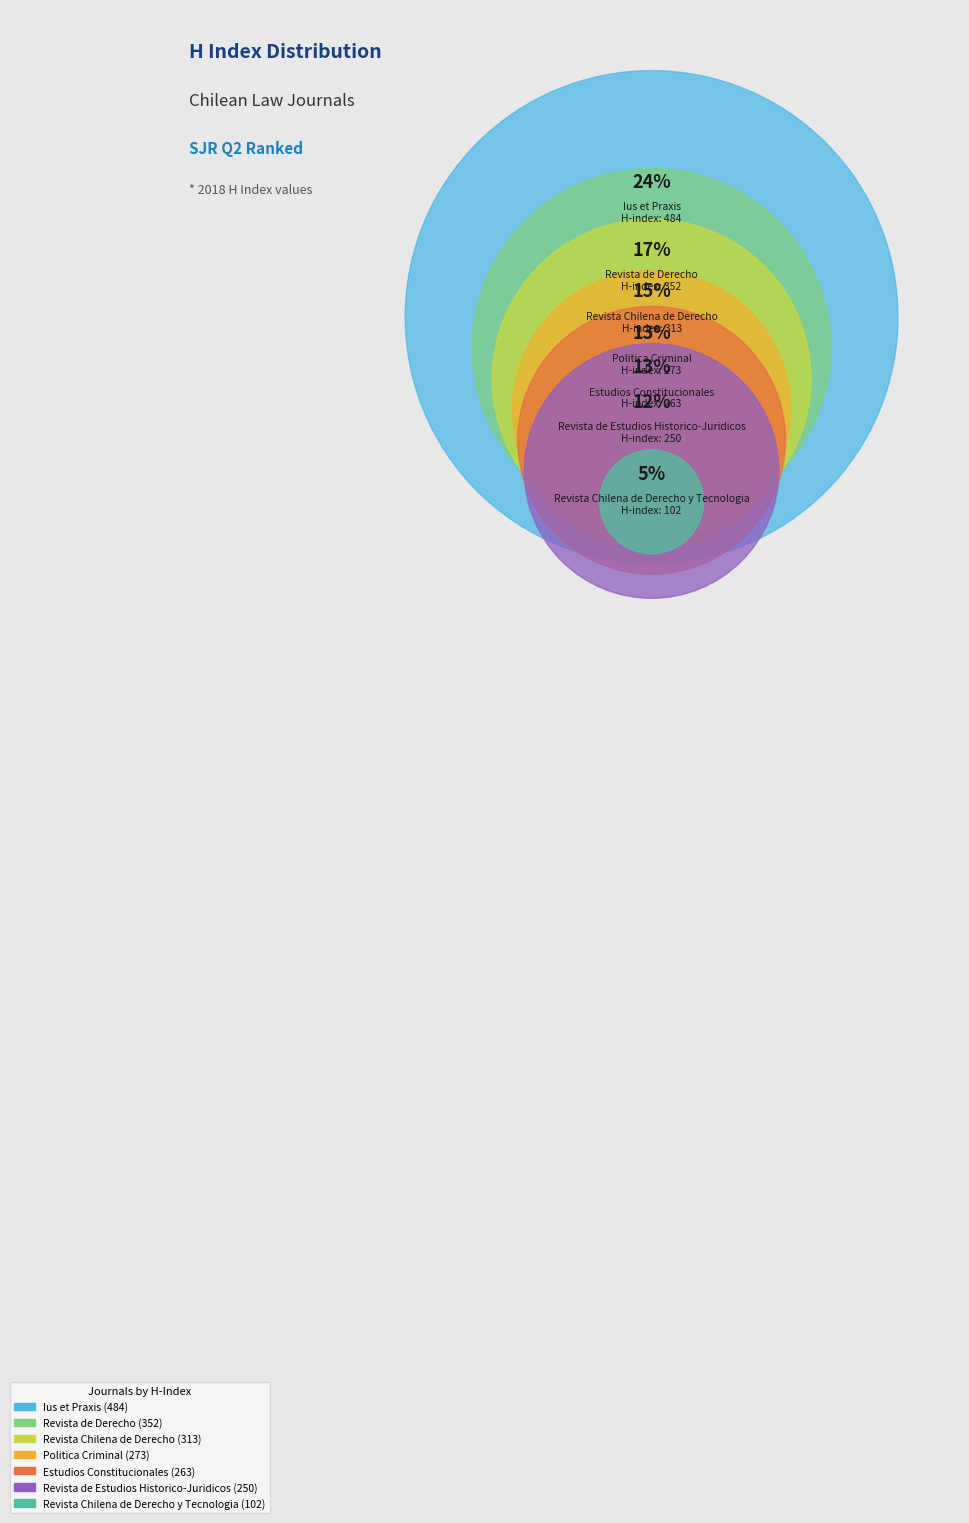

To the nearest percent, what percentage of the pie is Revista de Derecho?

17%